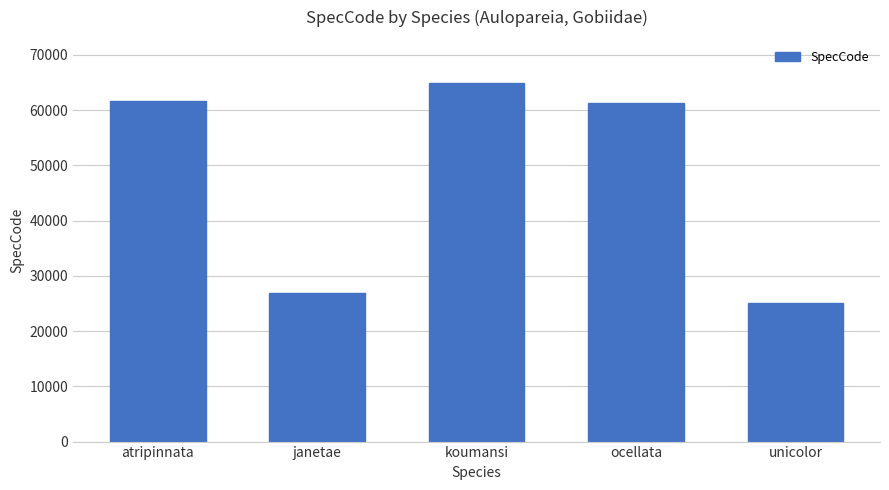

The value at ocellata is 61308. True or false?

True